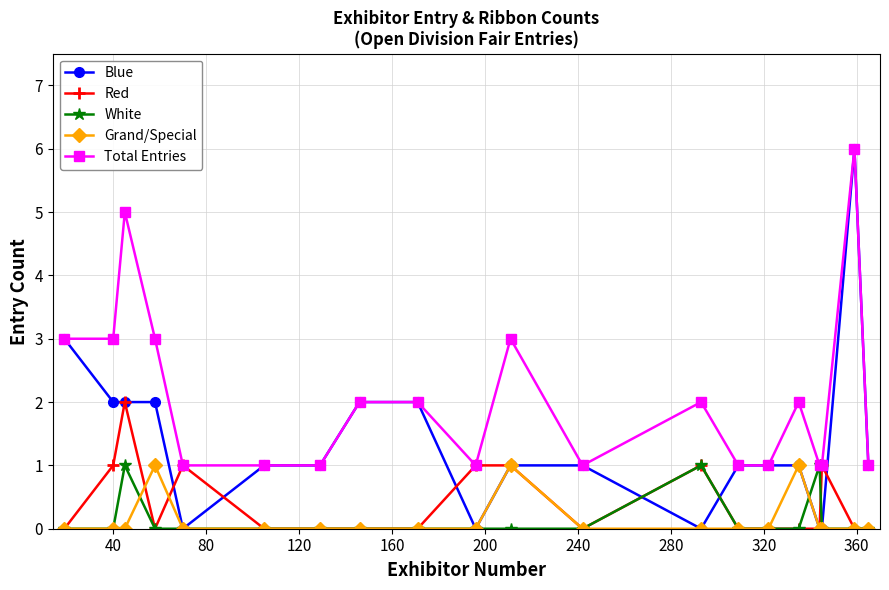

What is the sum of all Total Entries values?

41